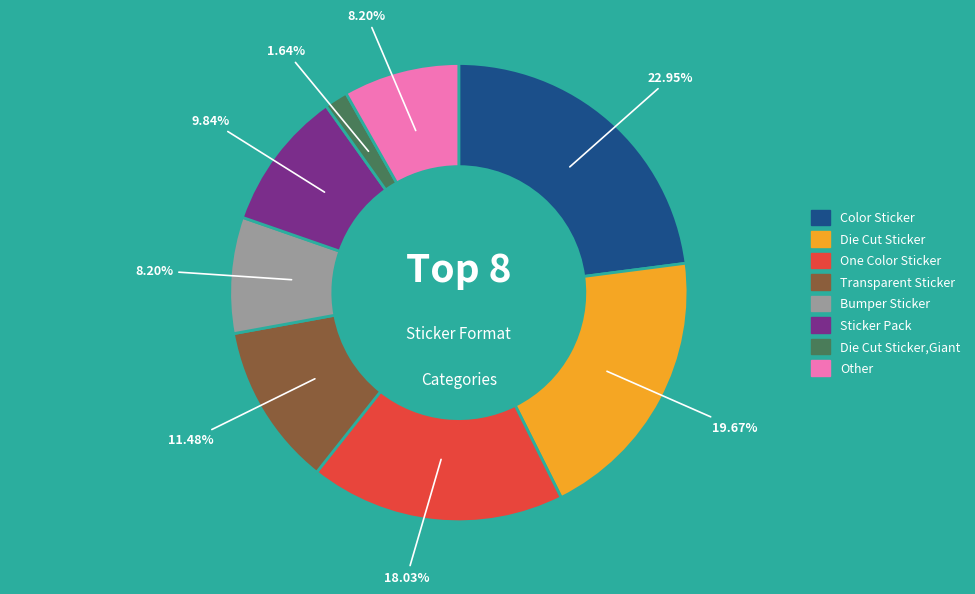

Is there a majority slice in this chart?

No